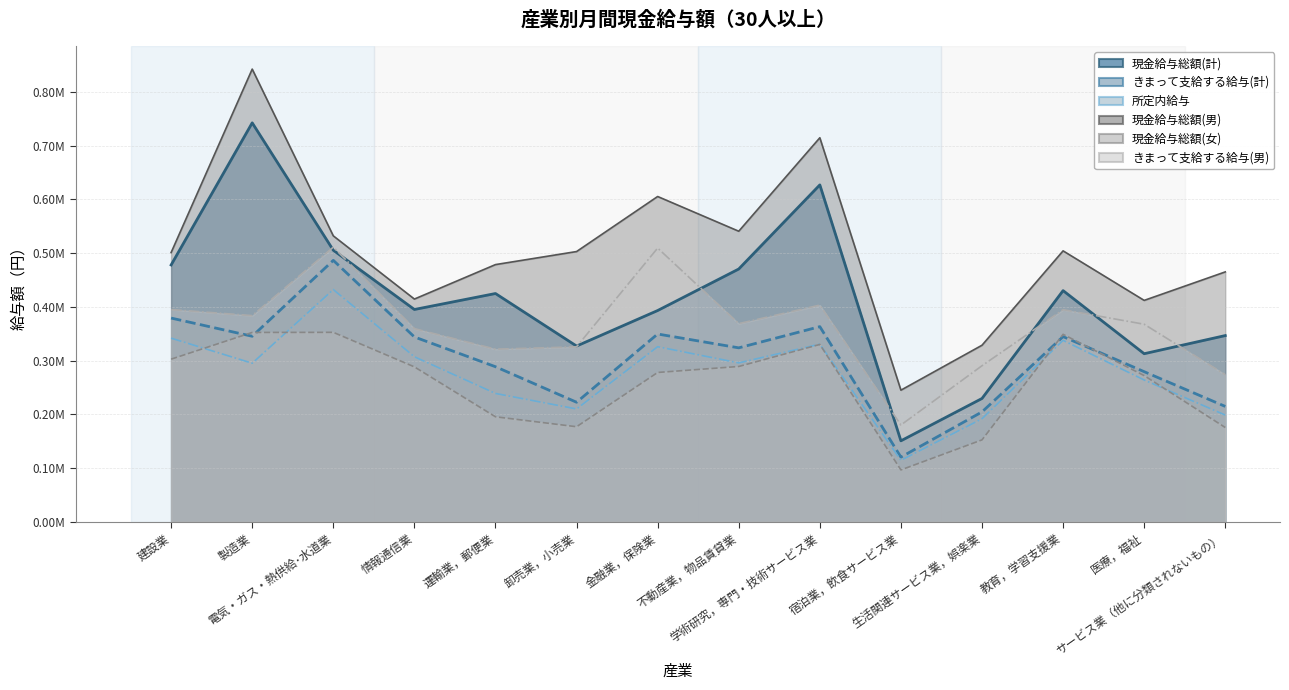

What is the total value across all series at 生活関連サービス業，娯楽業?

1.4